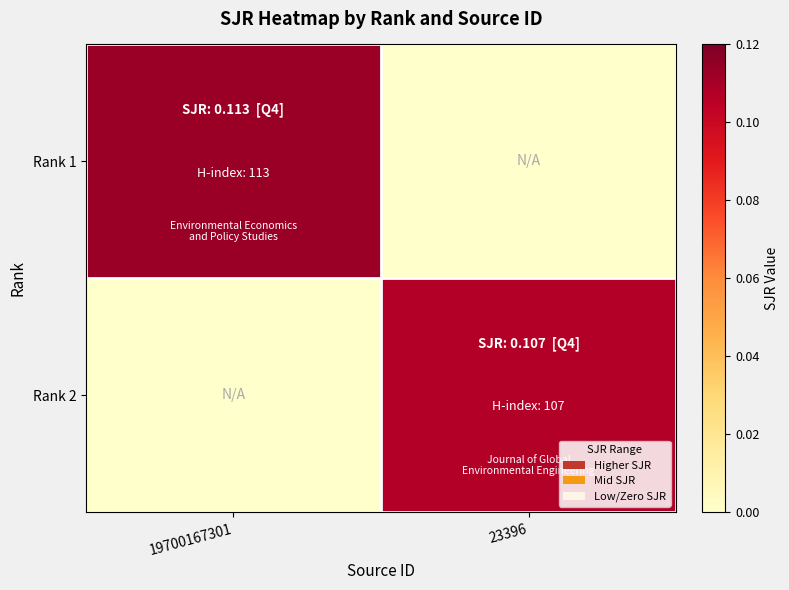

Between 19700167301 and 23396, which is larger?

19700167301